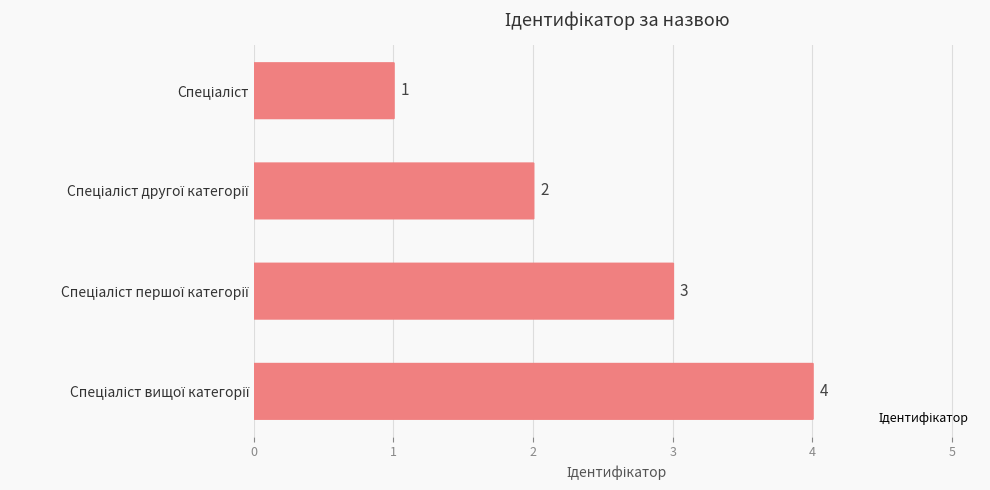

What is the change in value from 0 to 2?

+2